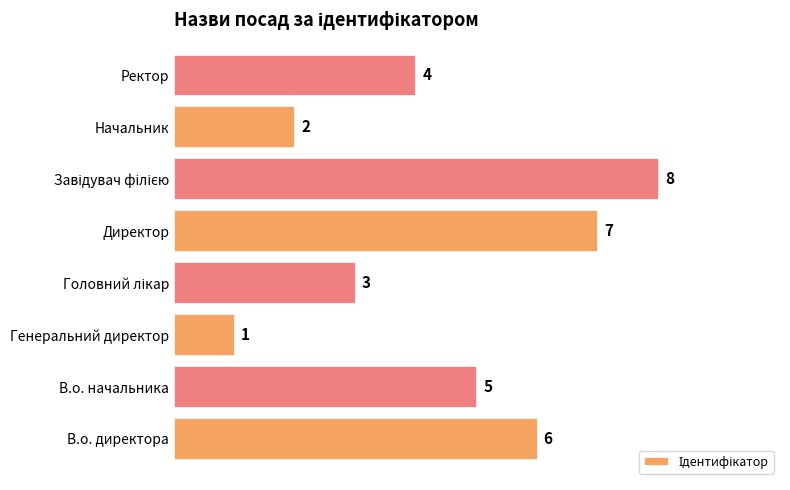

Is it true that the value at В.о. директора is 8?

False